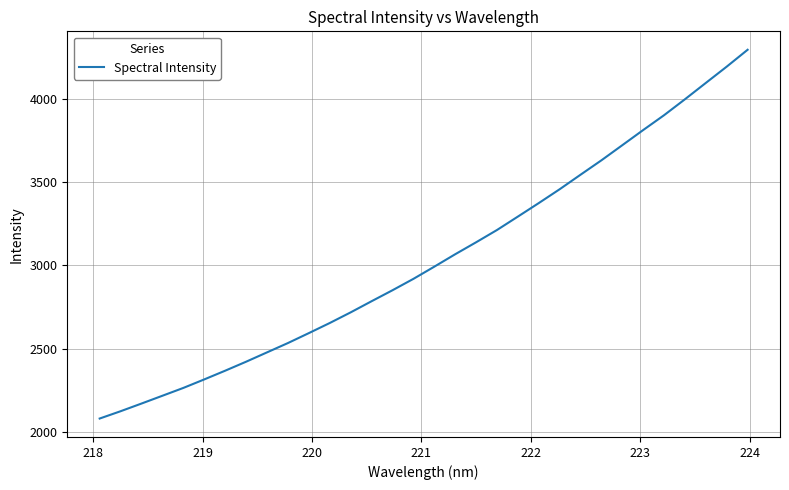

What is the minimum value shown in the chart?

2078.4